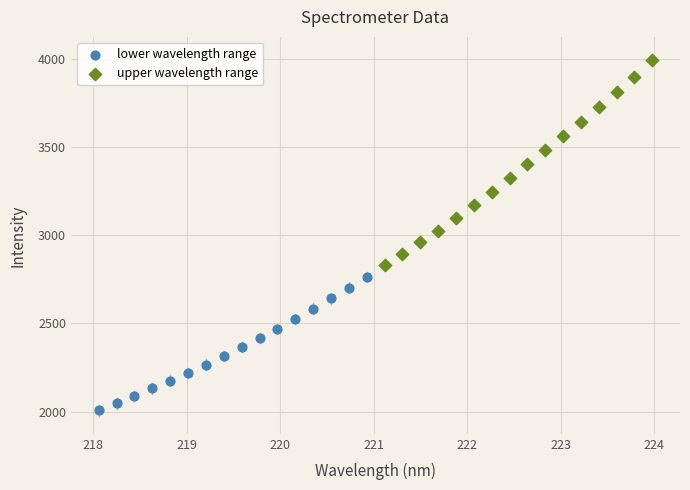

Which series reaches the maximum Y coordinate?

upper wavelength range